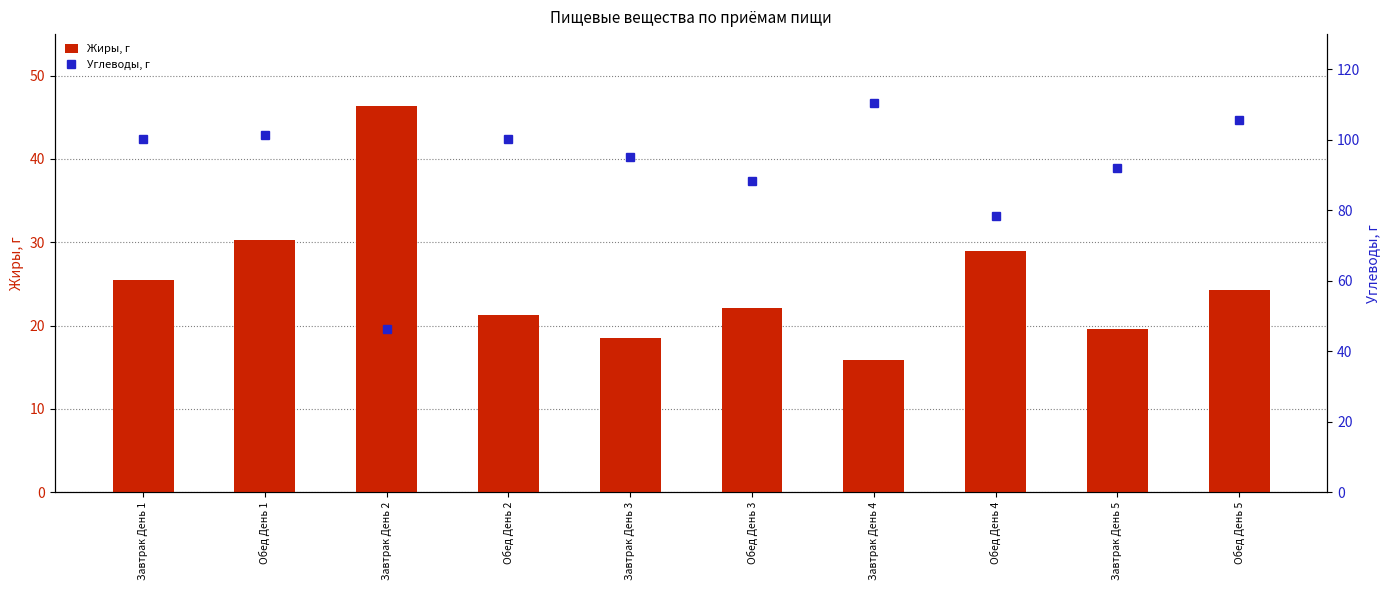

Which series has the widest spread of values?

Углеводы, г